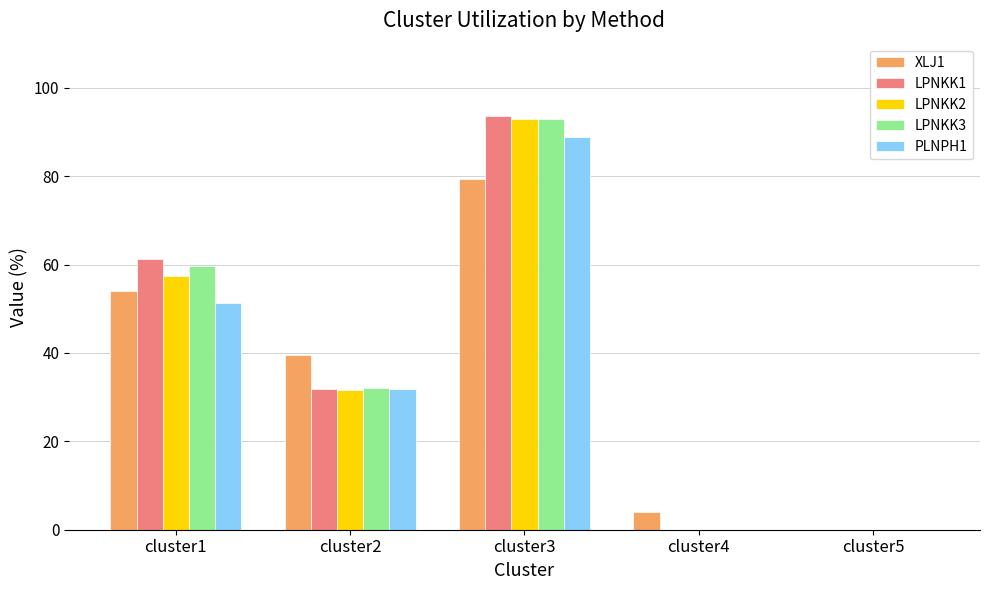

What is the approximate value of PLNPH1 at cluster3?

89.0